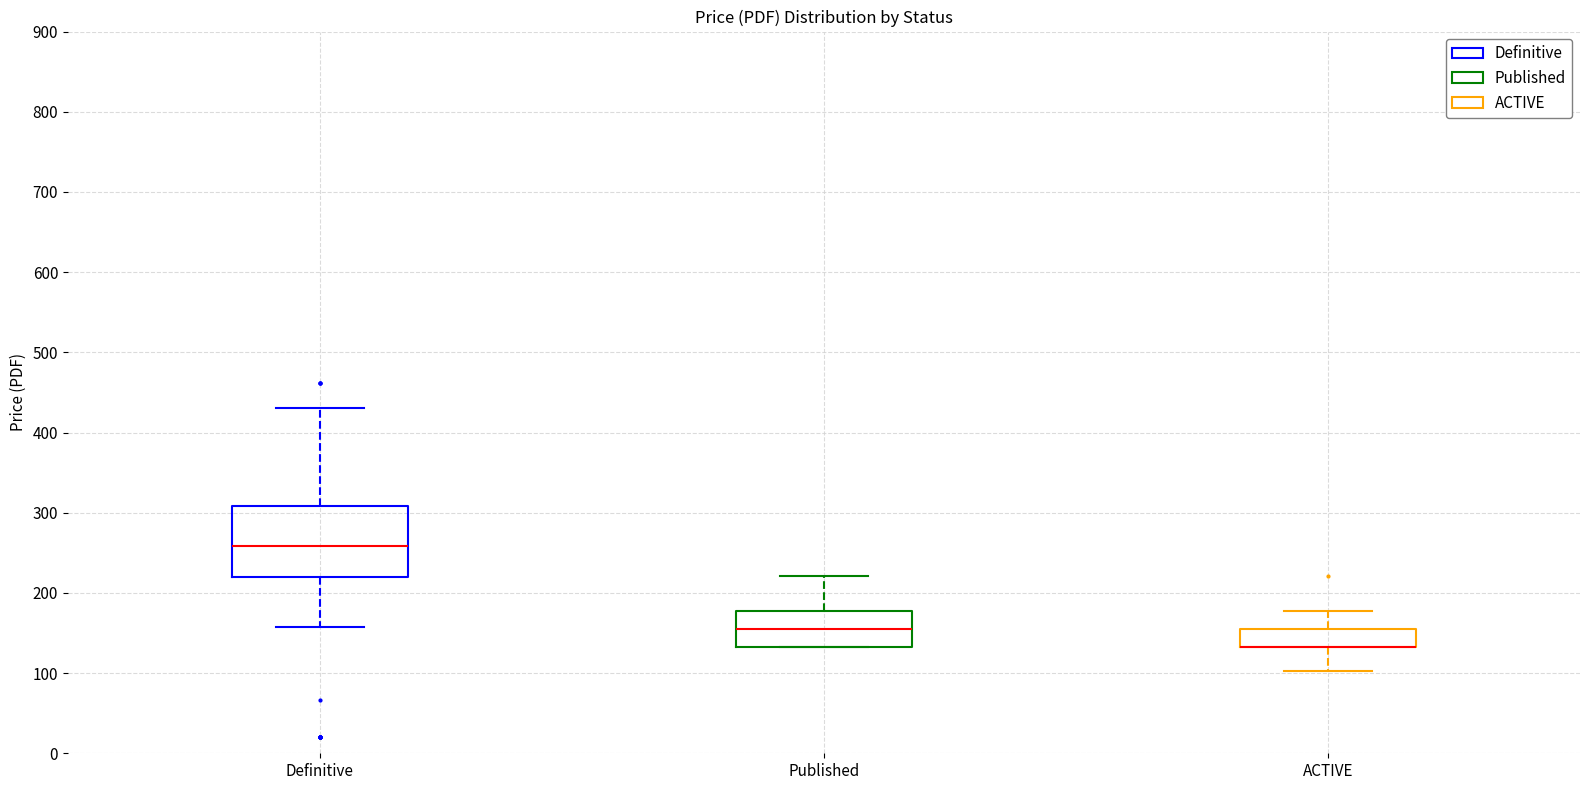

Reading left to right, transcribe this box plot: for each box, give where its median line is, the range the box spans, and where its two whiskers end, as read against the y-axis. The values are not printed on the chart, so give them approximately, as read against the axis.

Definitive: median 260, box 220 to 310, whiskers 160 to 430
Published: median 160, box 130 to 180, whiskers 130 to 220
ACTIVE: median 130 (drawn on the box's lower edge), box 130 to 160, whiskers 100 to 180